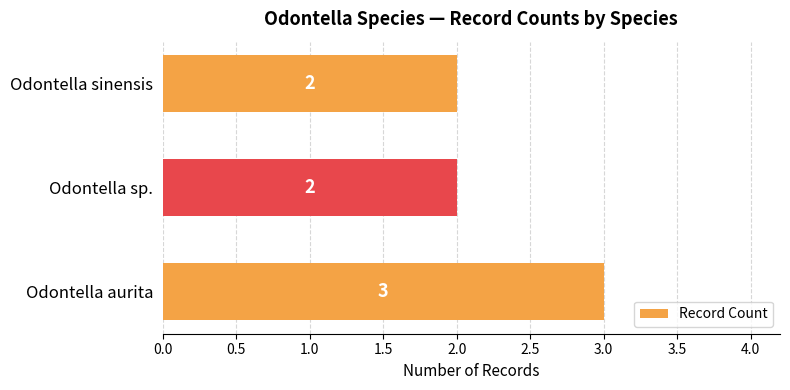

What is the smallest value displayed?

2